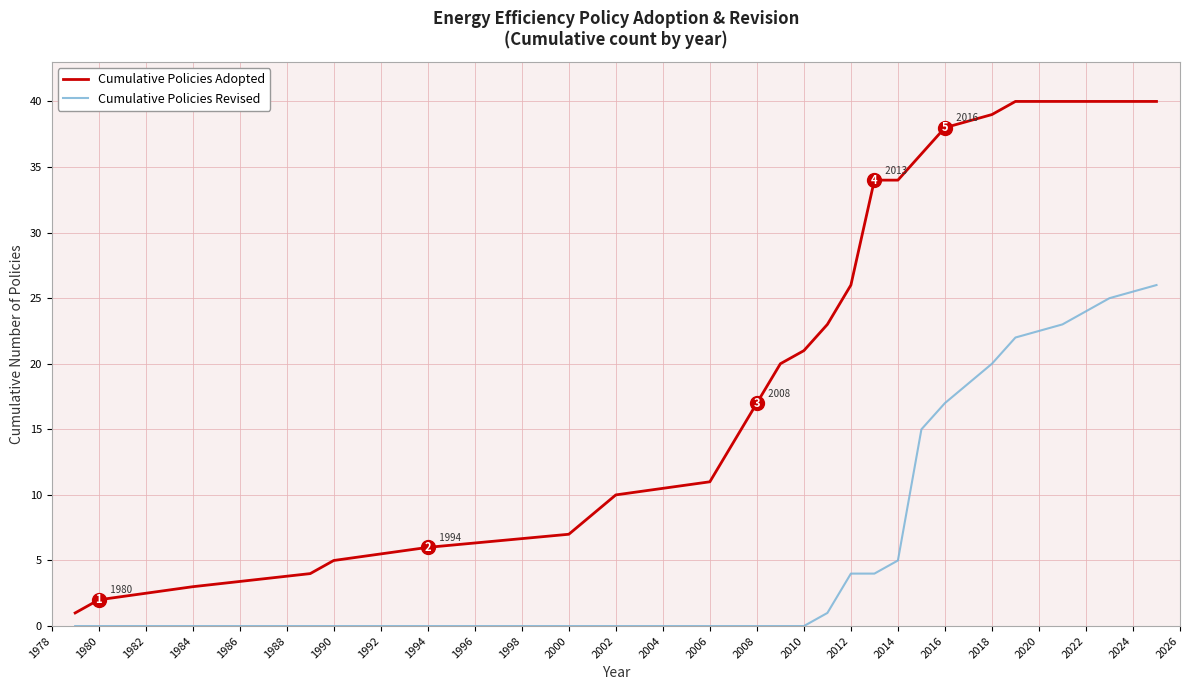

Which series has the largest range (max minus min)?

Cumulative Policies Adopted